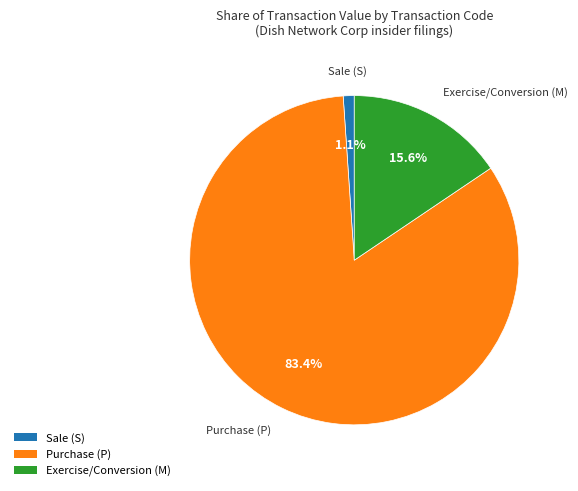

Rank the categories by value from lowest to highest.

Sale (S), Exercise/Conversion (M), Purchase (P)